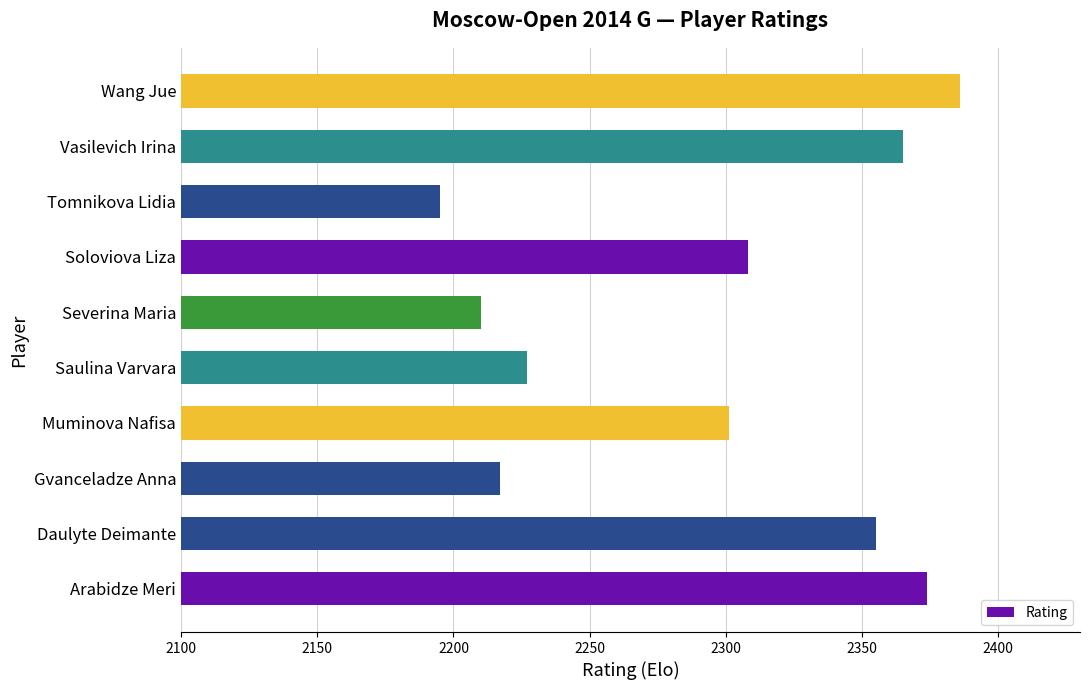

Approximately how many times larger is the value at Severina Maria compared to Daulyte Deimante?

0.9